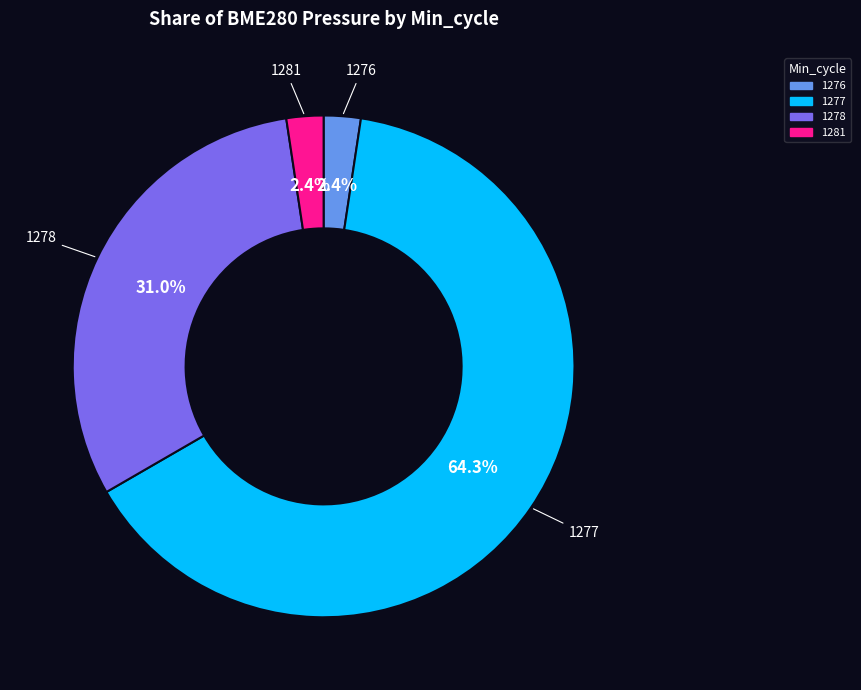

Is 1277 the majority of the pie?

Yes